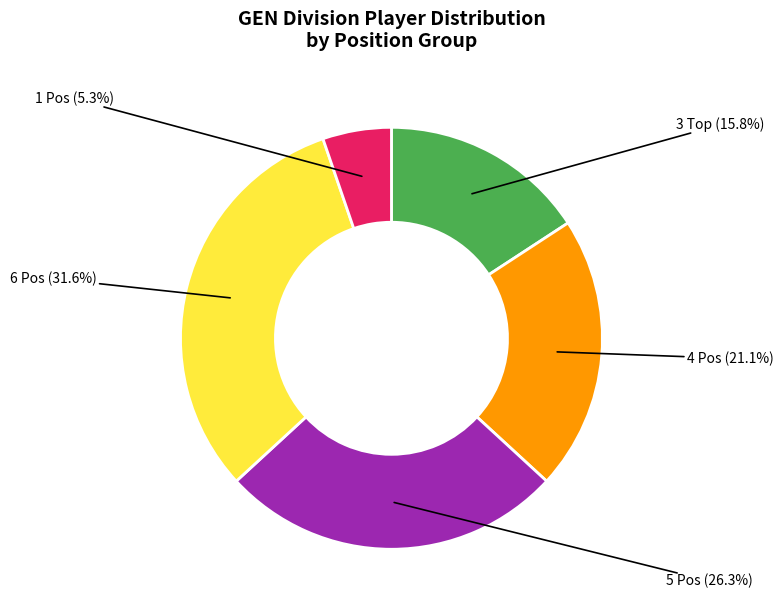

Is there any slice that represents more than half of the pie?

No